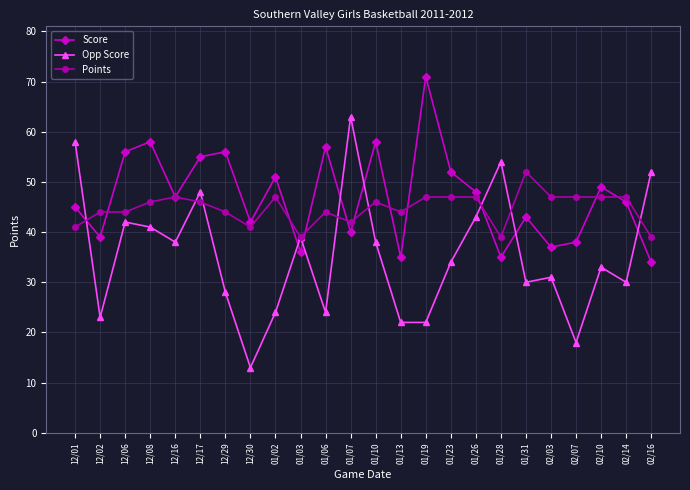

What is the sum of all Score values?

1128